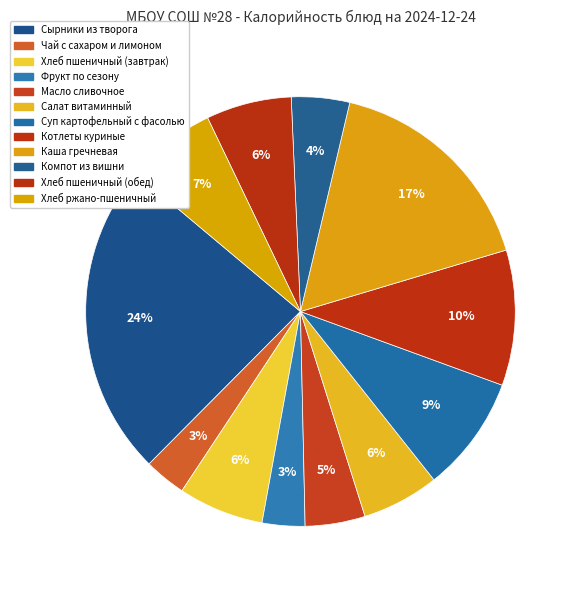

Which slice is the largest?

Сырники из творога